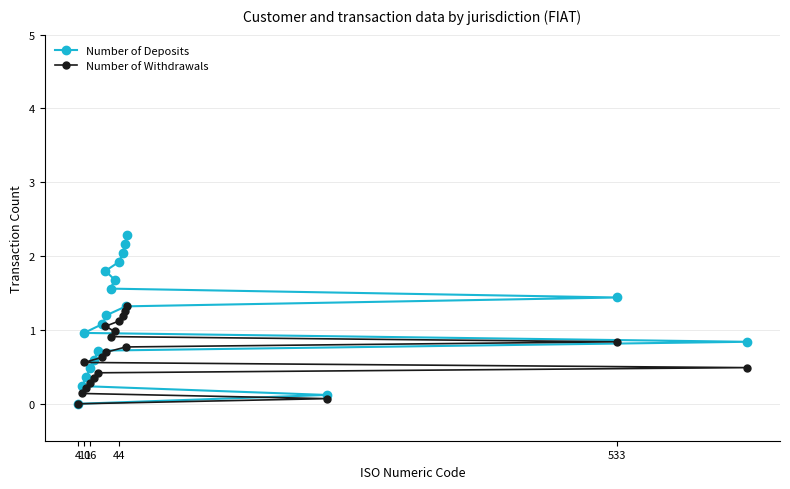

Reading left to right, extract all data points from this chart.

Number of Deposits: 0.0	0.2	1.0	0.4	0.5	0.6	0.7	1.1	1.8	1.2	1.6	1.7	1.9	2.0	2.2	1.3	2.3	0.1	1.4	0.8
Number of Withdrawals: 0.0	0.1	0.6	0.2	0.3	0.4	0.4	0.6	1.1	0.7	0.9	1.0	1.1	1.2	1.3	0.8	1.3	0.1	0.8	0.5